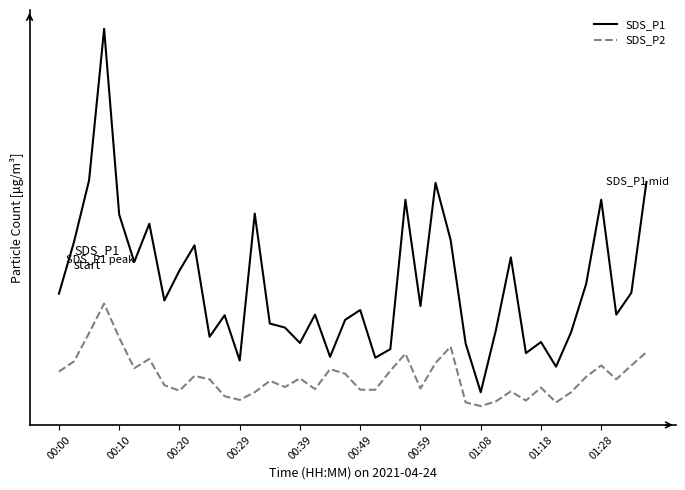

In SDS_P2, how many points are higher than both neighbors (excluding endpoints)?

11